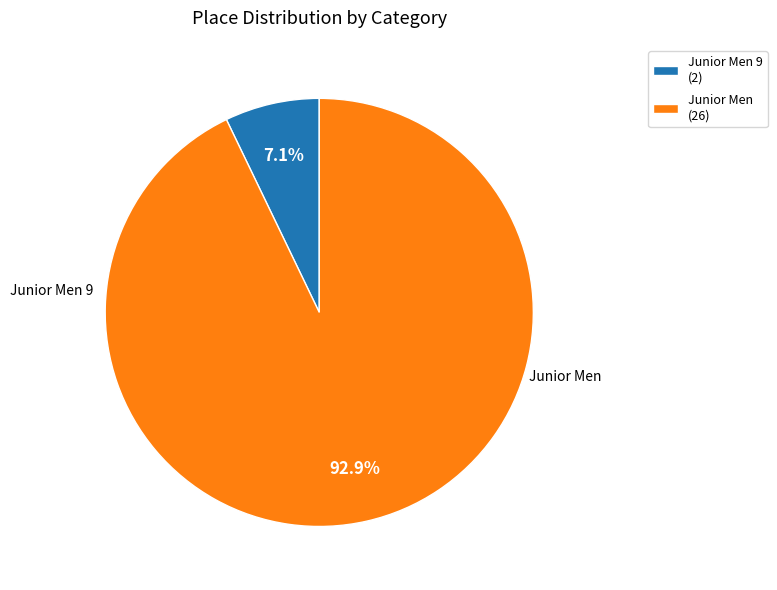

What is the smallest slice in the pie chart?

Junior Men 9 (2)